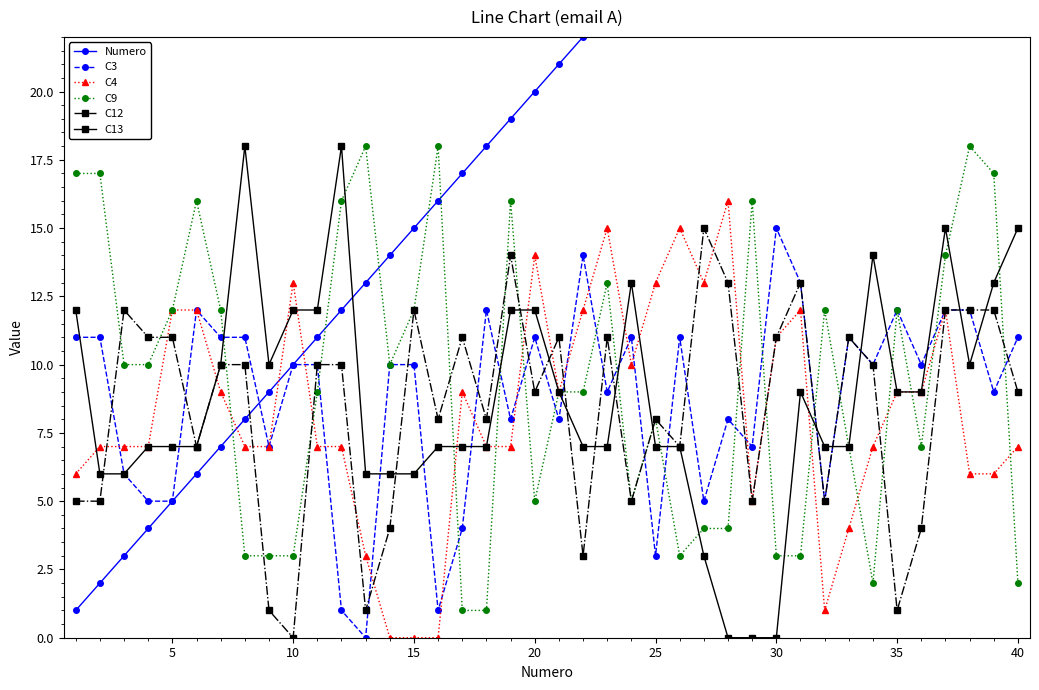

What are all the series names shown in the legend?

Numero, C3, C4, C9, C12, C13